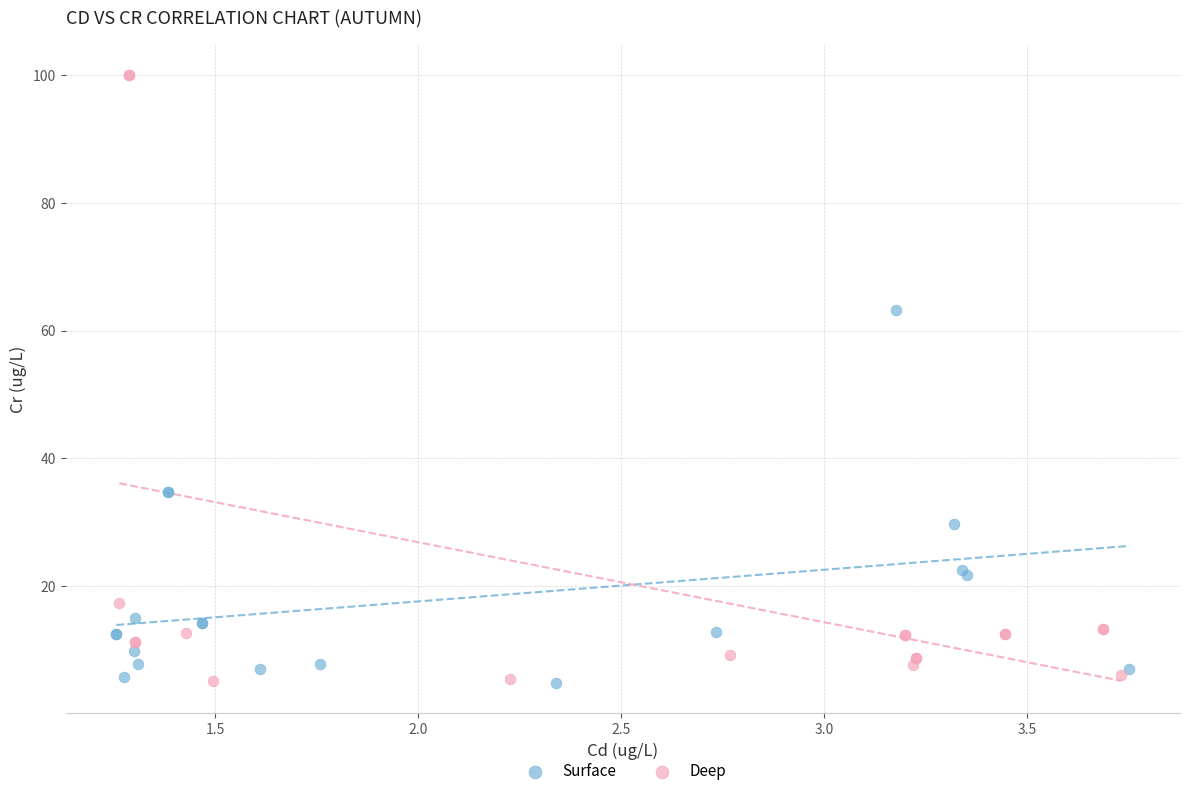

Which series has the widest spread of Y values?

Deep